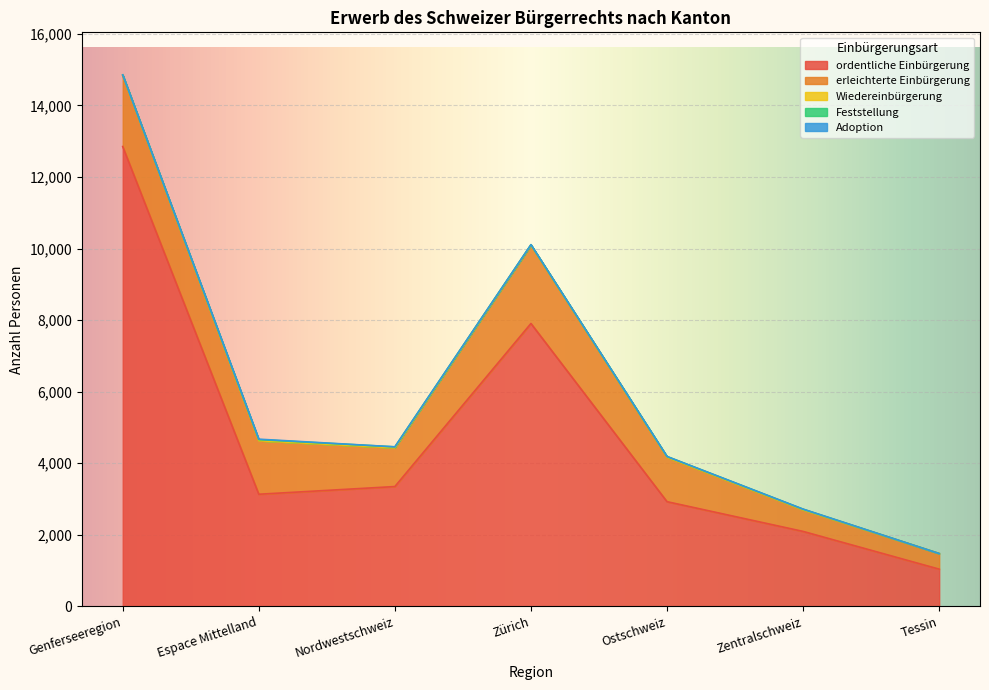

Which series has the largest range (max minus min)?

ordentliche Einbürgerung